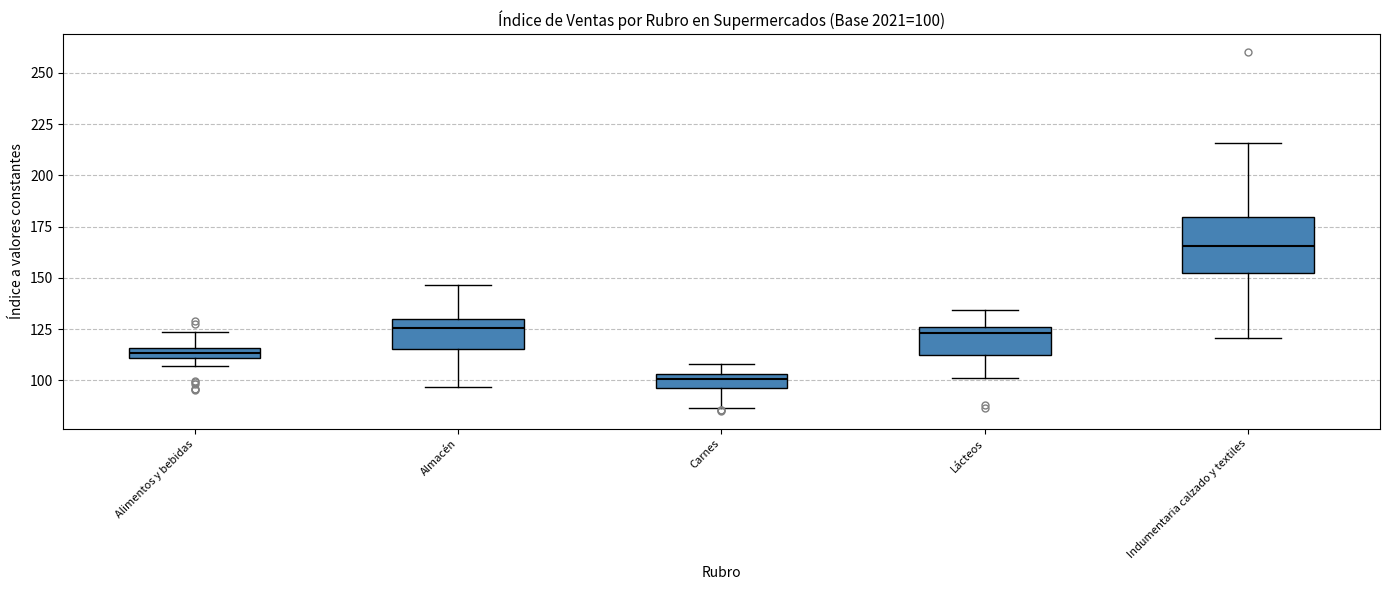

Which box is the tallest, from its lower edge to its upper edge?

Indumentaria calzado y textiles